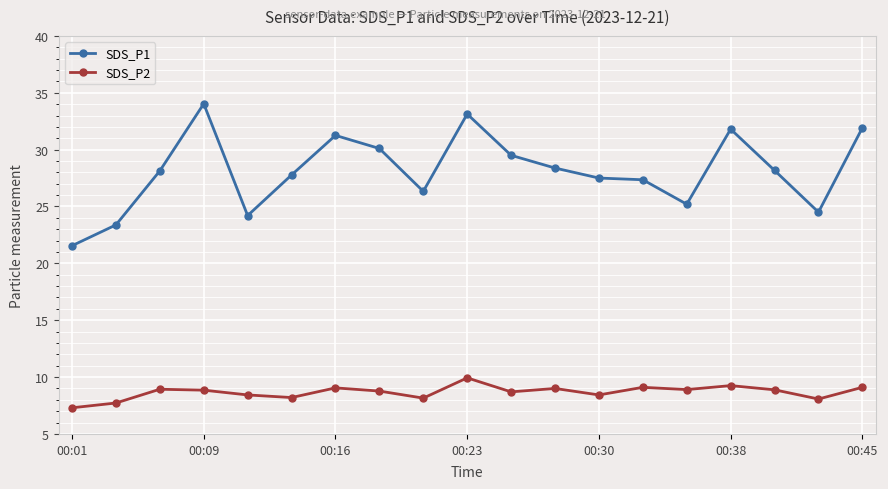

Which series has the largest total across all categories?

SDS_P1